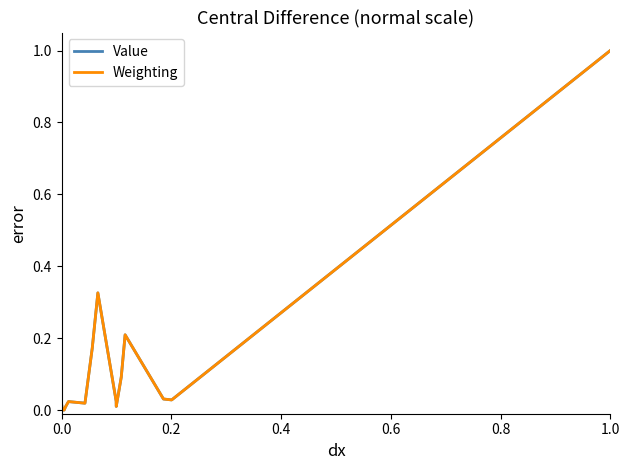

Does the chart have visible grid lines?

No